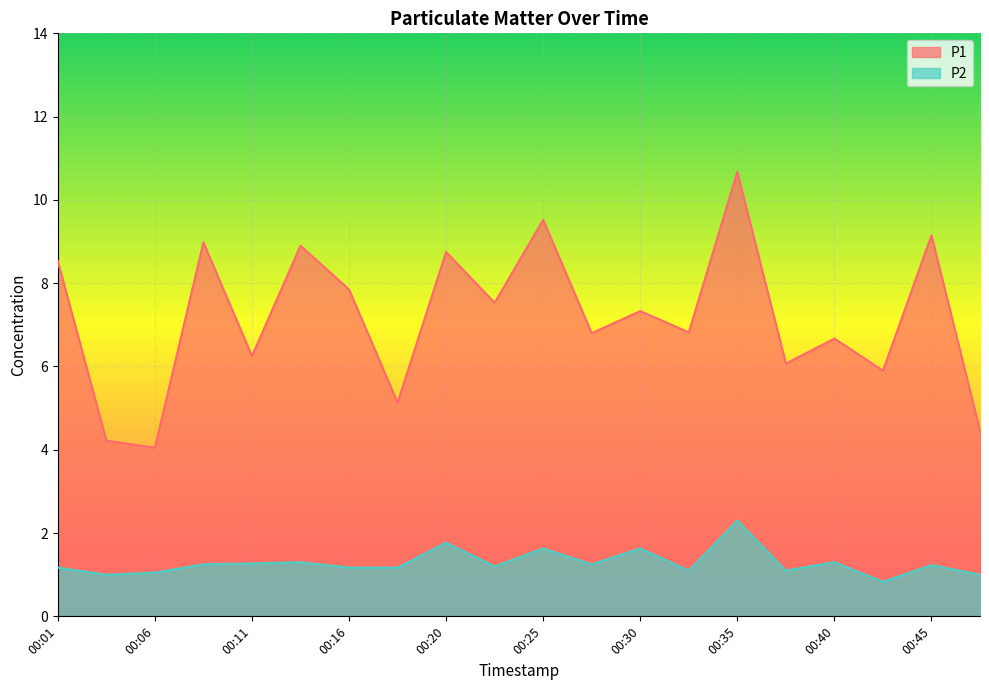

At how many categories does at least one series exceed 7?

10